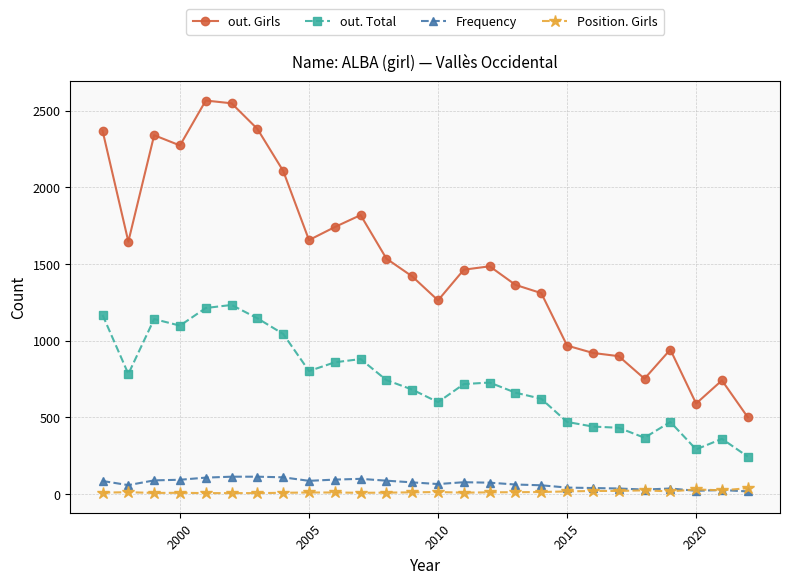

Does the chart display data point markers on the line(s)?

Yes